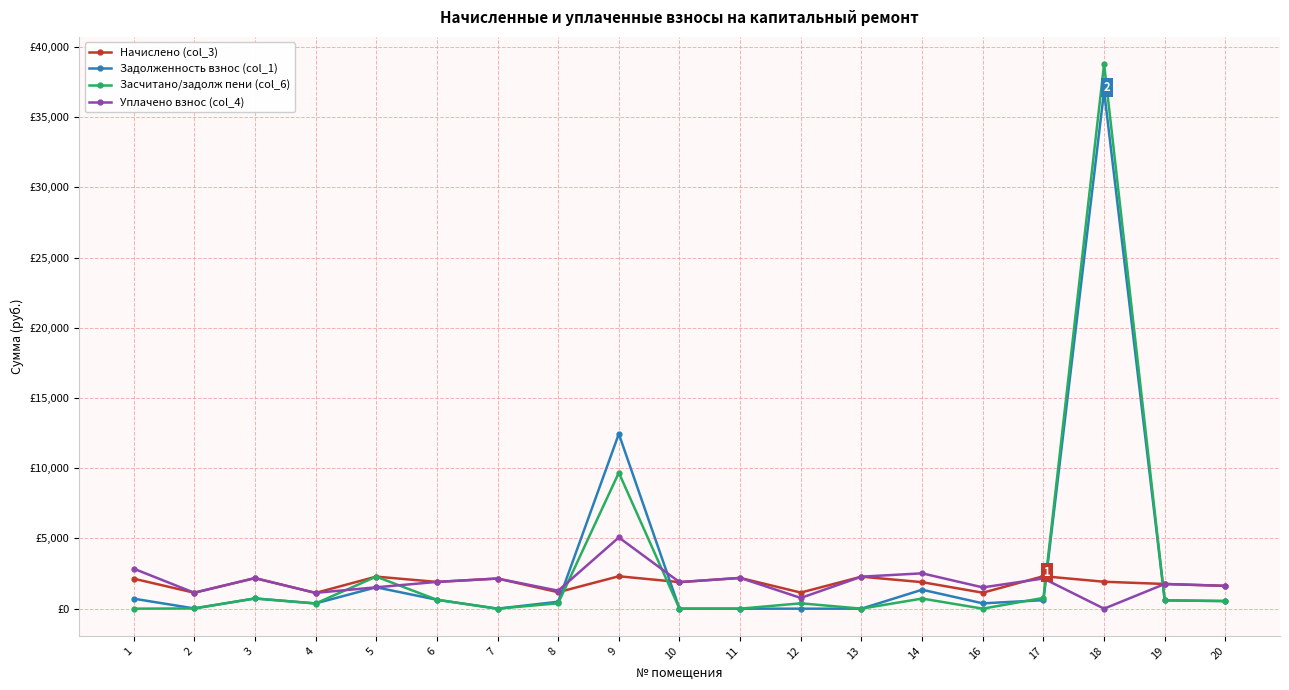

Which series has the widest spread of values?

Засчитано/задолж пени (col_6)